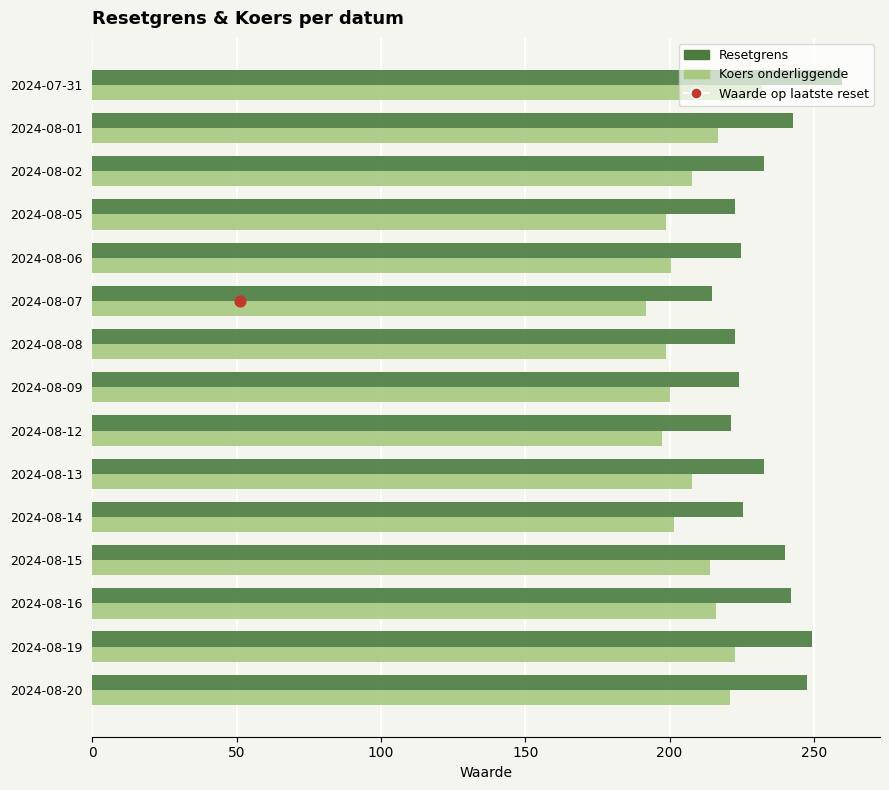

Which series has the widest spread of Y values?

Resetgrens